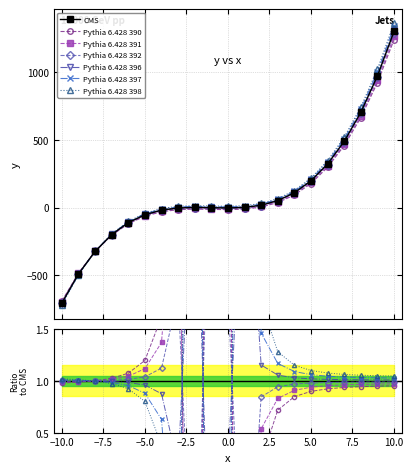

The value at 8 is 999. True or false?

False